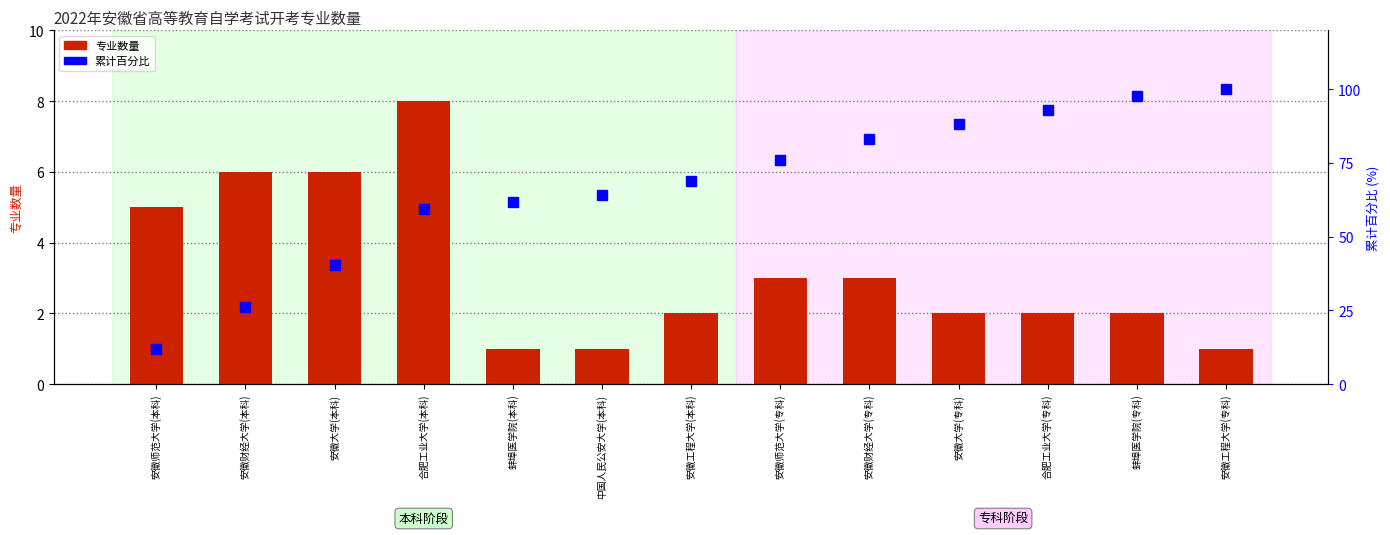

Rank the categories by 累计百分比 value from highest to lowest.

安徽工程大学(专科), 蚌埠医学院(专科), 合肥工业大学(专科), 安徽大学(专科), 安徽财经大学(专科), 安徽师范大学(专科), 安徽工程大学(本科), 中国人民公安大学(本科), 蚌埠医学院(本科), 合肥工业大学(本科), 安徽大学(本科), 安徽财经大学(本科), 安徽师范大学(本科)